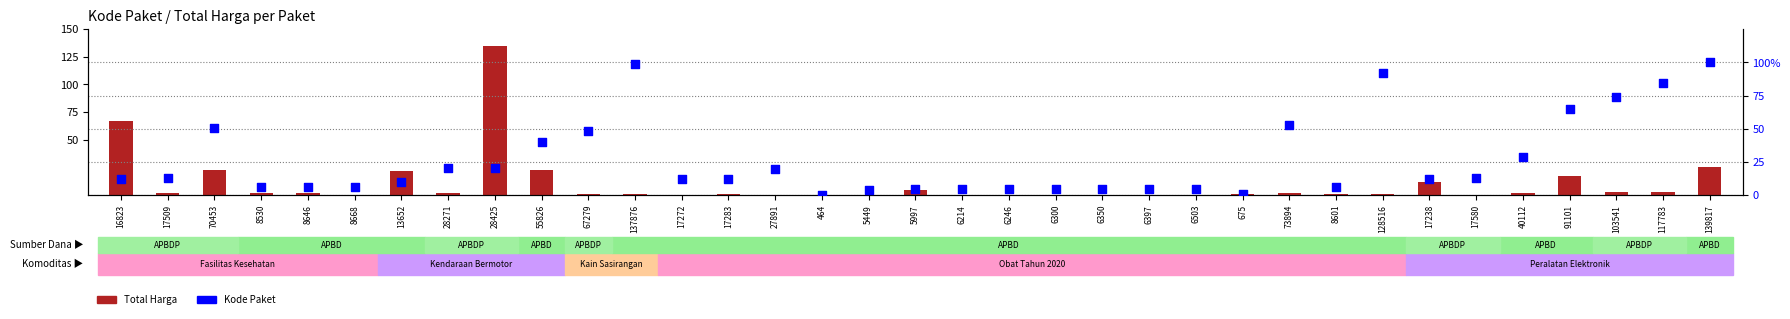

Which series has the largest total across all categories?

Kode Paket